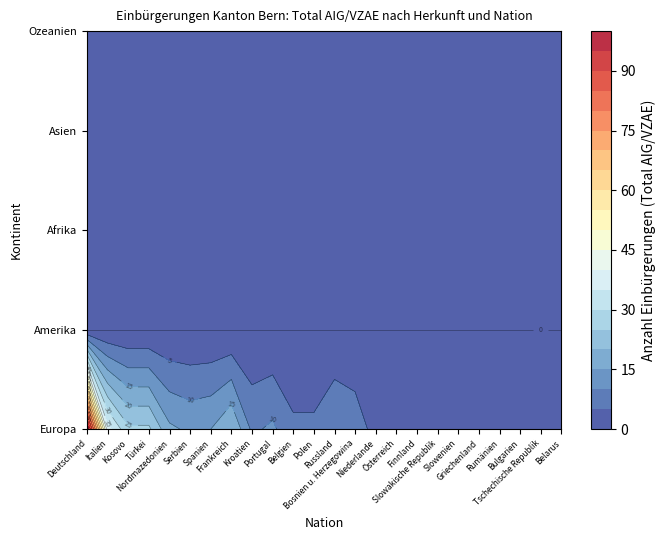

Which has a higher value, Afrika or Europa?

Europa